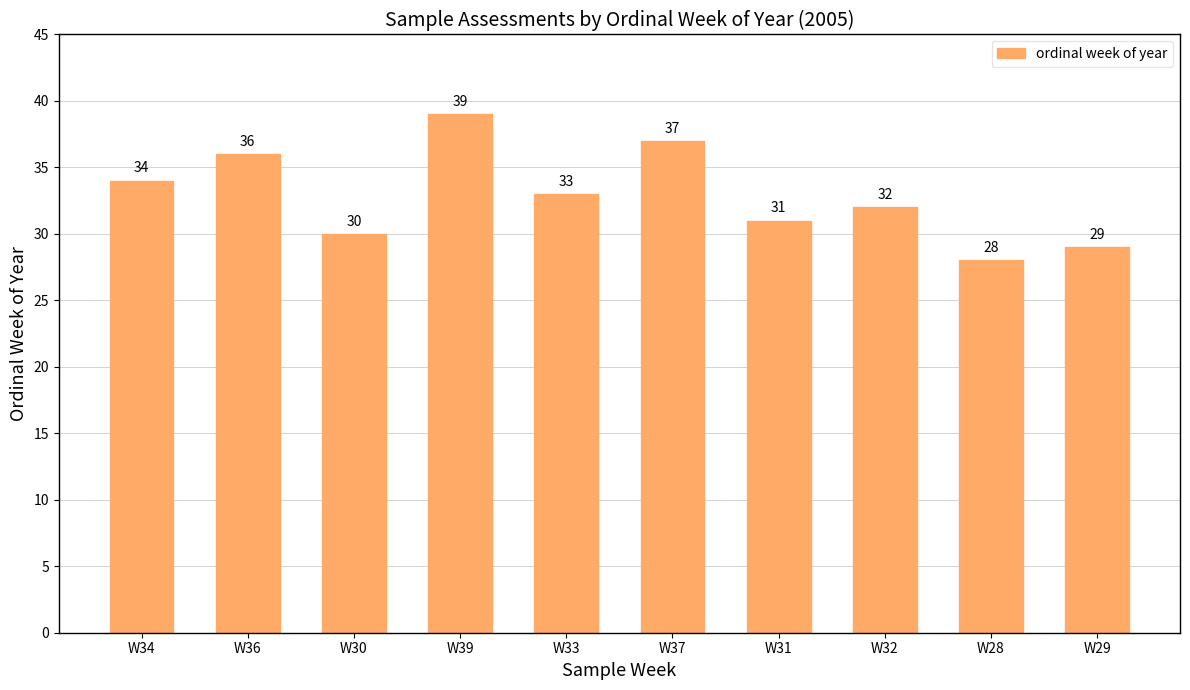

How many data points does each series have?

10